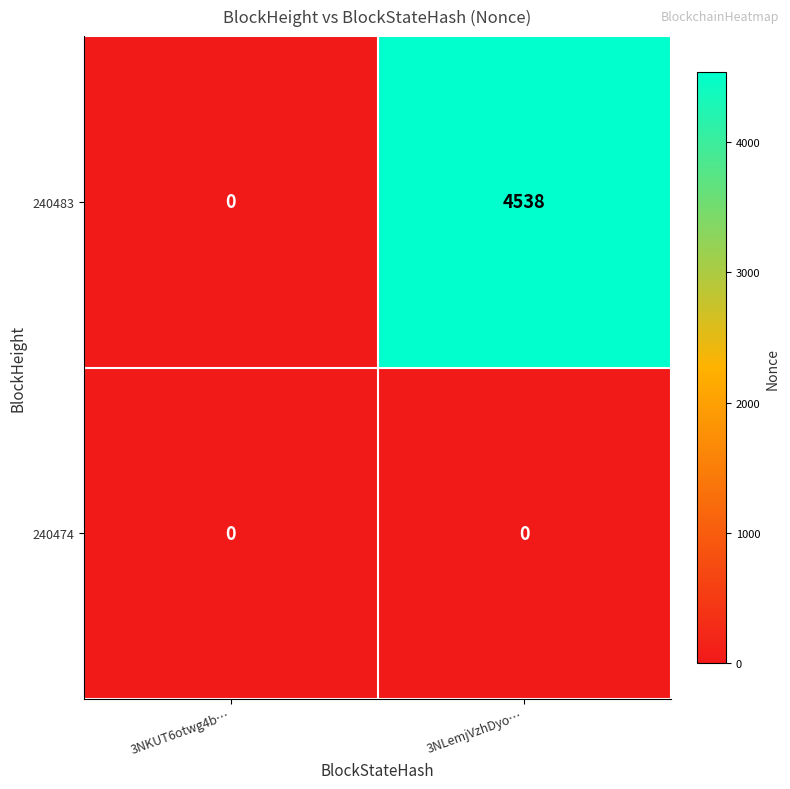

List the labels in order of 240483 value, largest first.

3NLemjVzhDyo…, 3NKUT6otwg4b…